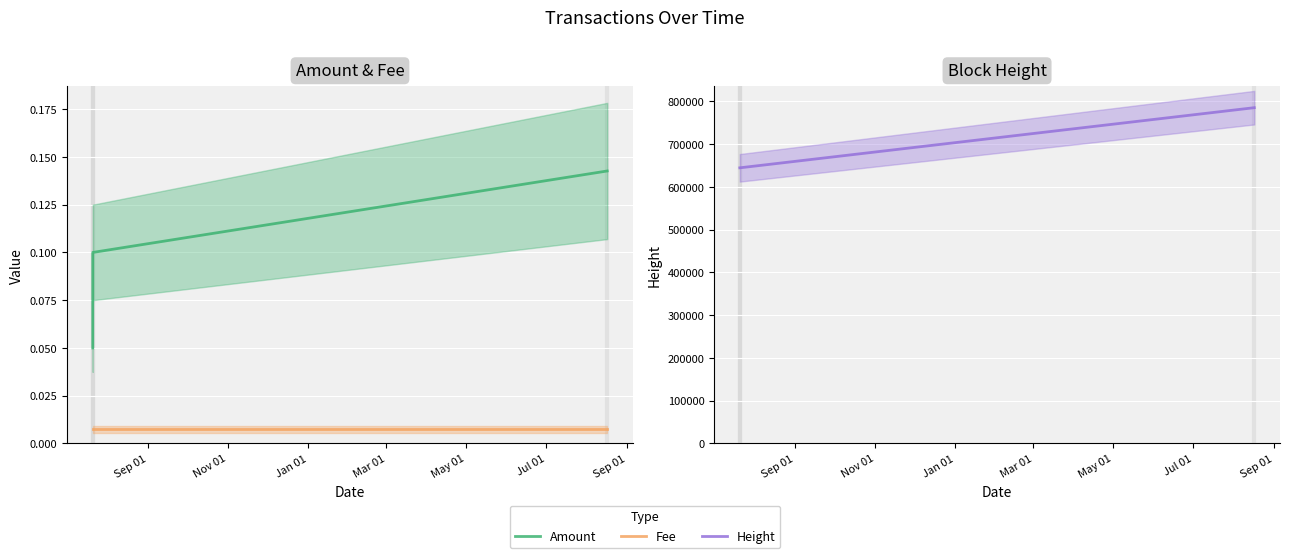

The Amount series shows 0.1 at Jan 01. True or false?

True